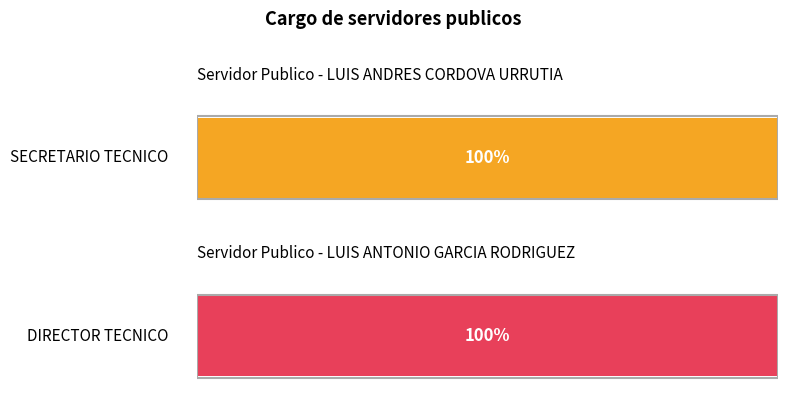

Is it true that LUIS ANTONIO GARCIA RODRIGUEZ equals 1 at 3?

False